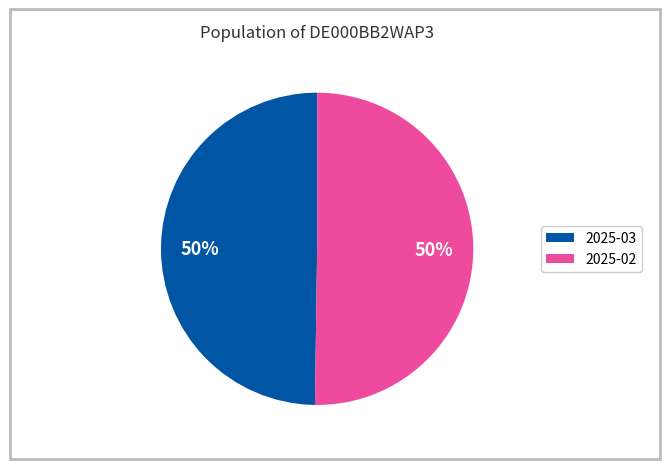

To the nearest percent, what portion does 2025-03 represent?

50%